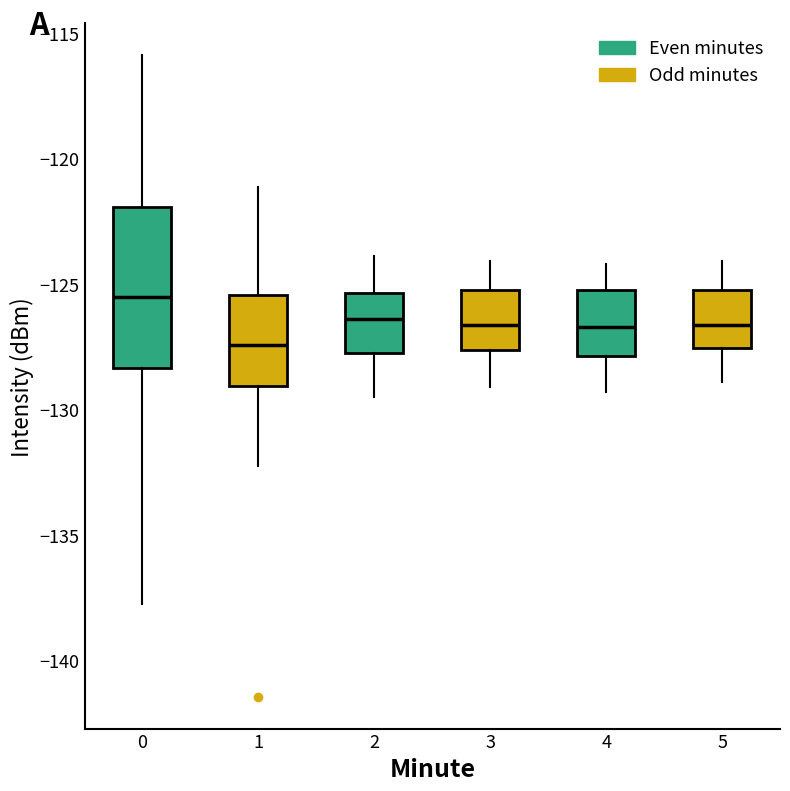

Which box has the highest median line?

0